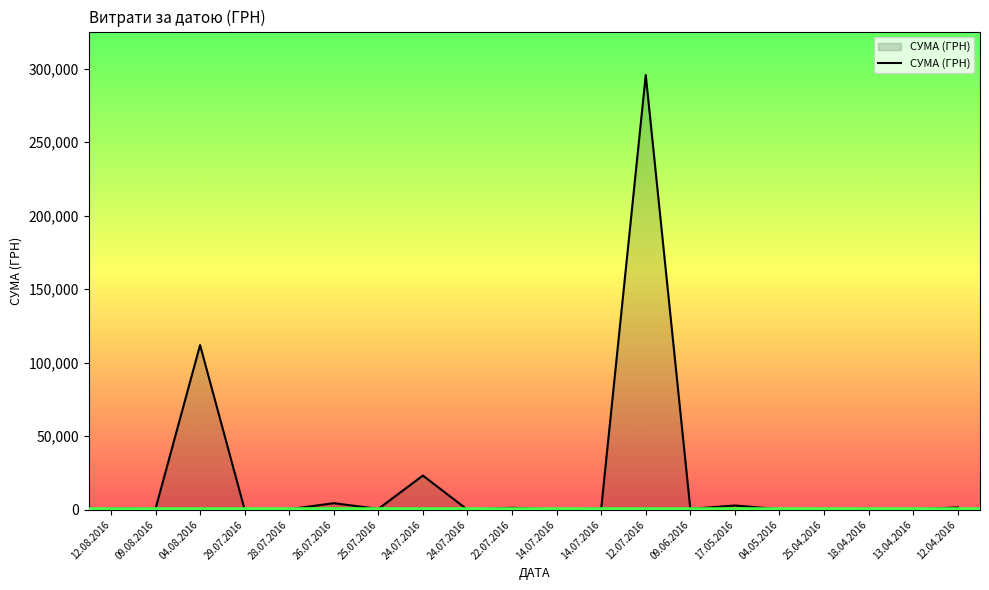

What is the value of the 12th point from the left?

200.8